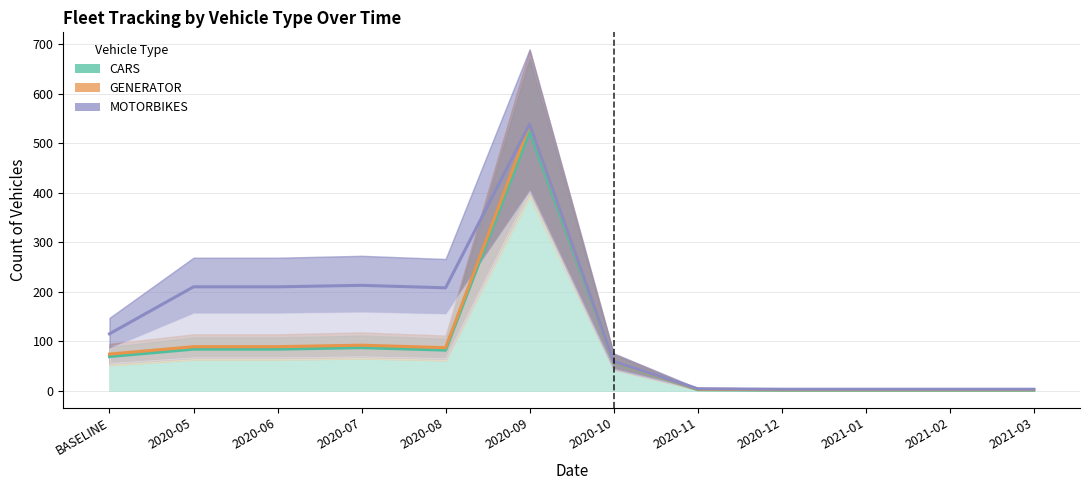

True or false: CARS and MOTORBIKES intersect in this chart.

False